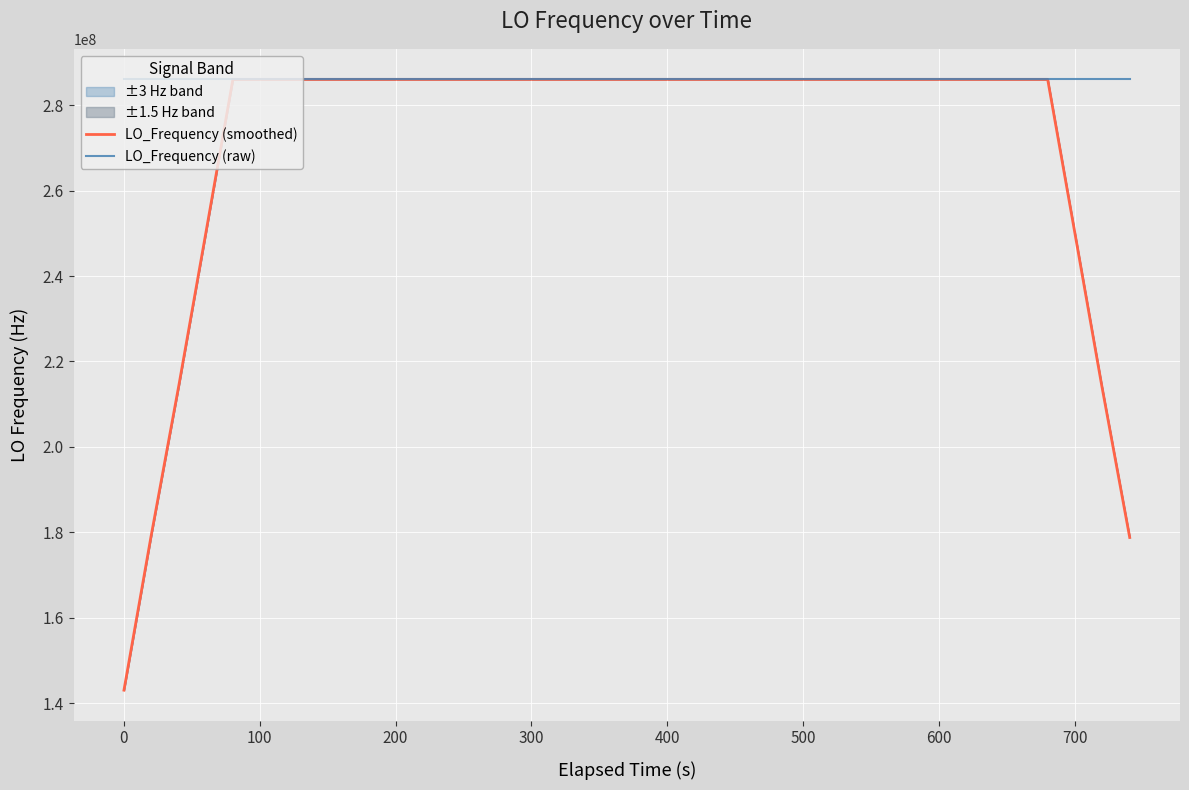

What is the highest value of the LO_Frequency (smoothed) series?

286047001.9